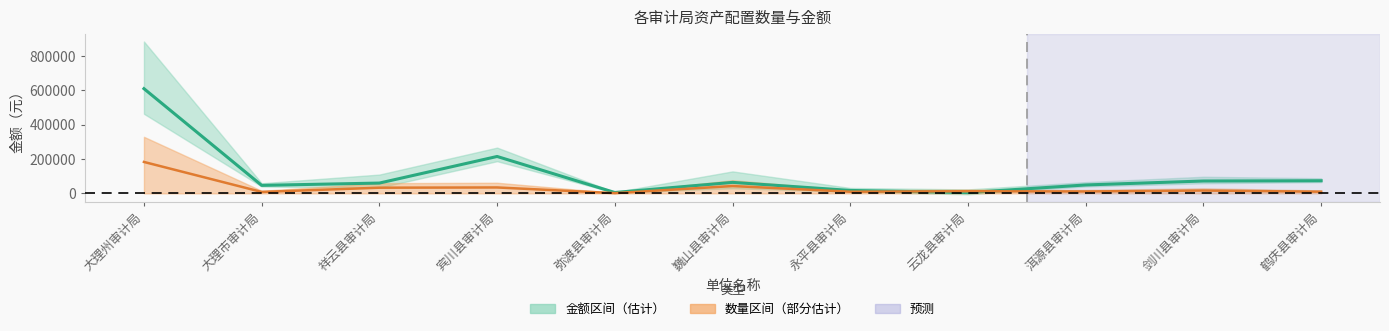

At which label does 数量（缩放） reach its minimum?

弥渡县审计局